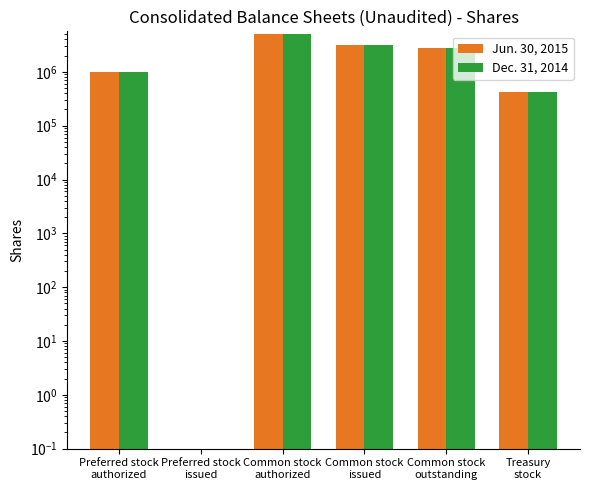

What is the total value across all series at Preferred stock
authorized?

2000000